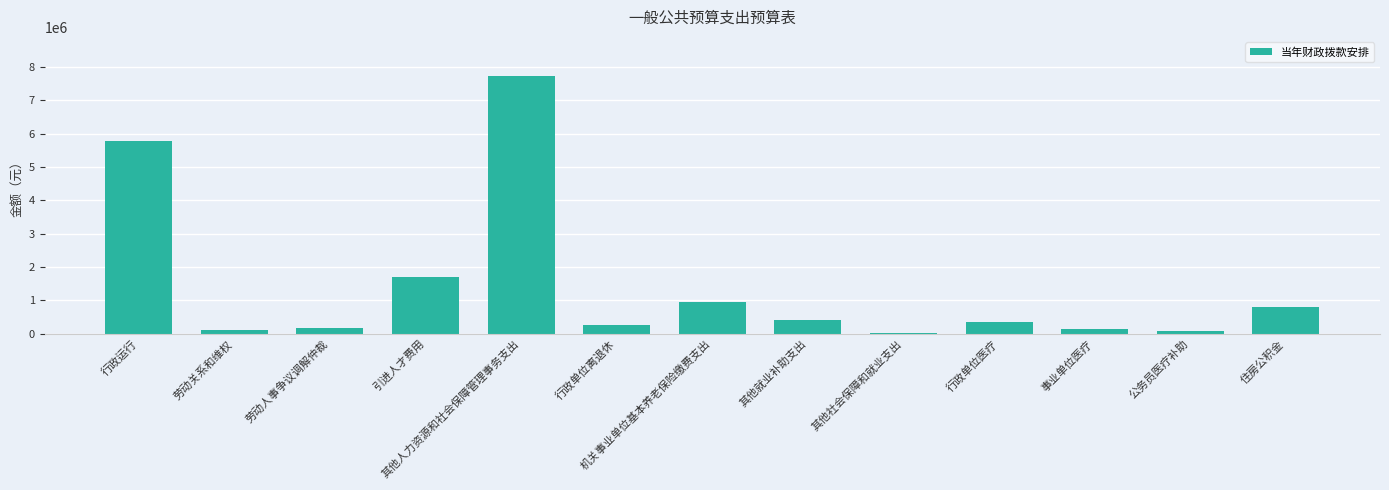

Where does the data first go above 357846?

行政运行